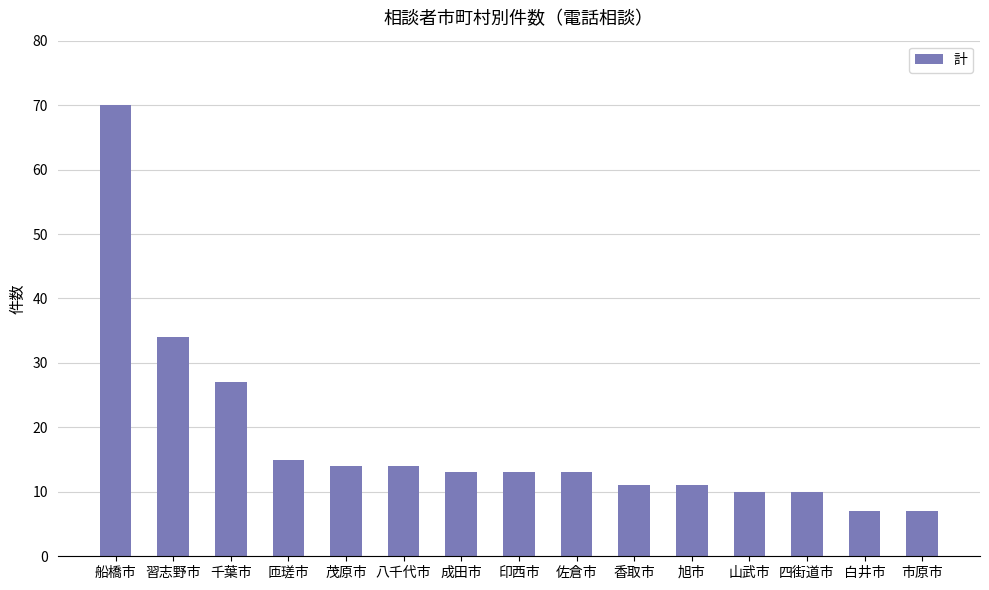

How many distinct data groups are displayed?

1